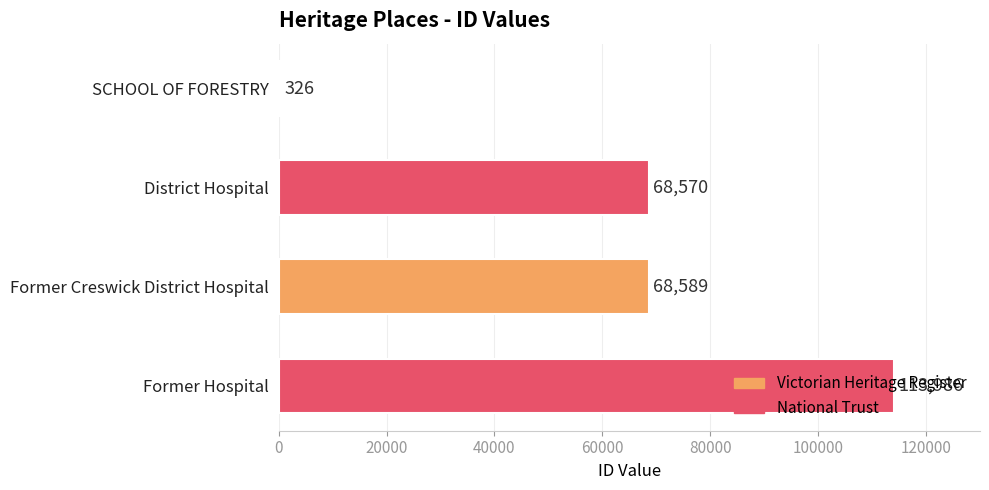

Are the bars horizontal?

Yes